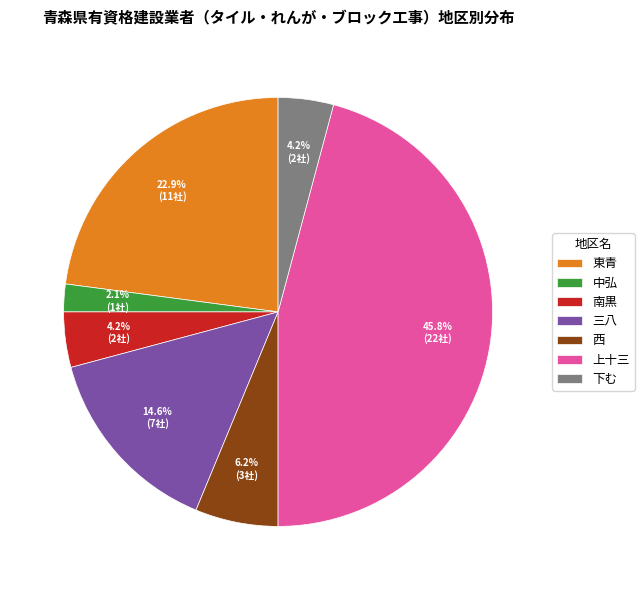

To the nearest percent, what is the combined percentage of 西 and 三八?

21%